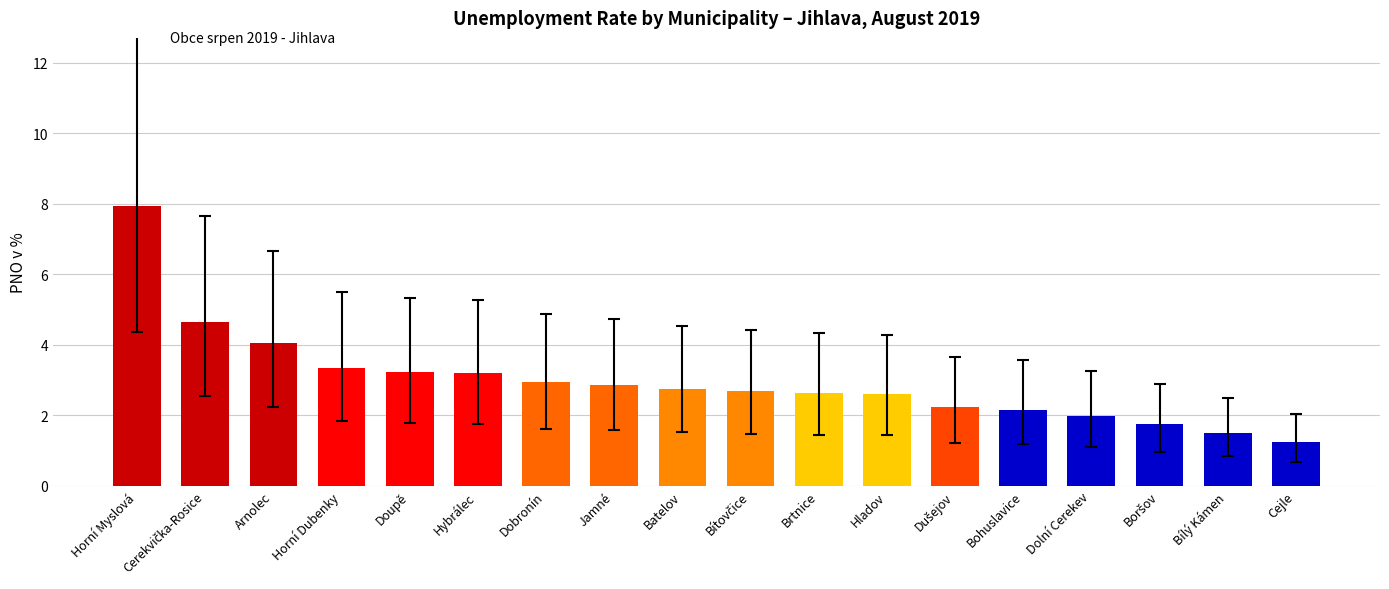

What is the label of the 2nd bar from the right?

Bílý Kámen